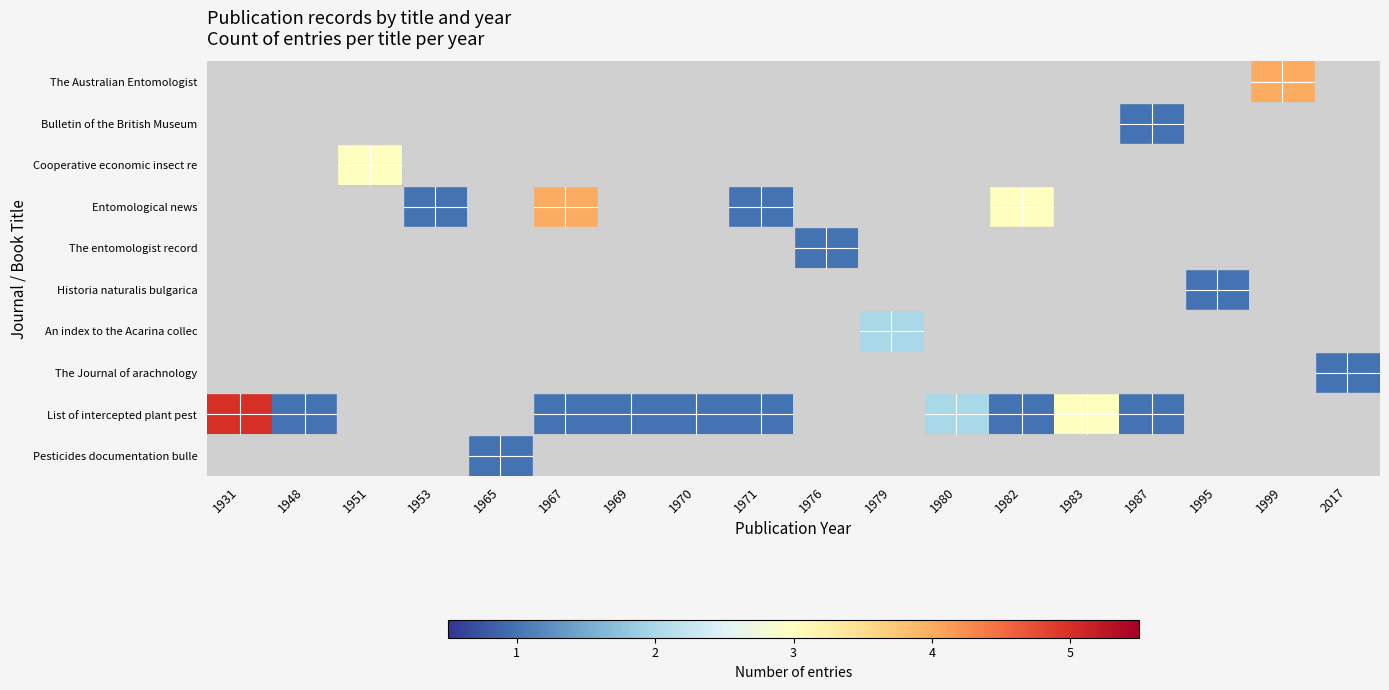

Reading left to right, list all the values displayed in this chart.

The Australian Entomologist: 1931=0	1948=0	1951=0	1953=0	1965=0	1967=0	1969=0	1970=0	1971=0	1976=0	1979=0	1980=0	1982=0	1983=0	1987=0	1995=0	1999=4	2017=0
Bulletin of the British Museum: 1931=0	1948=0	1951=0	1953=0	1965=0	1967=0	1969=0	1970=0	1971=0	1976=0	1979=0	1980=0	1982=0	1983=0	1987=1	1995=0	1999=0	2017=0
Cooperative economic insect re: 1931=0	1948=0	1951=3	1953=0	1965=0	1967=0	1969=0	1970=0	1971=0	1976=0	1979=0	1980=0	1982=0	1983=0	1987=0	1995=0	1999=0	2017=0
Entomological news: 1931=0	1948=0	1951=0	1953=1	1965=0	1967=4	1969=0	1970=0	1971=1	1976=0	1979=0	1980=0	1982=3	1983=0	1987=0	1995=0	1999=0	2017=0
The entomologist record: 1931=0	1948=0	1951=0	1953=0	1965=0	1967=0	1969=0	1970=0	1971=0	1976=1	1979=0	1980=0	1982=0	1983=0	1987=0	1995=0	1999=0	2017=0
Historia naturalis bulgarica: 1931=0	1948=0	1951=0	1953=0	1965=0	1967=0	1969=0	1970=0	1971=0	1976=0	1979=0	1980=0	1982=0	1983=0	1987=0	1995=1	1999=0	2017=0
An index to the Acarina collec: 1931=0	1948=0	1951=0	1953=0	1965=0	1967=0	1969=0	1970=0	1971=0	1976=0	1979=2	1980=0	1982=0	1983=0	1987=0	1995=0	1999=0	2017=0
The Journal of arachnology: 1931=0	1948=0	1951=0	1953=0	1965=0	1967=0	1969=0	1970=0	1971=0	1976=0	1979=0	1980=0	1982=0	1983=0	1987=0	1995=0	1999=0	2017=1
List of intercepted plant pest: 1931=5	1948=1	1951=0	1953=0	1965=0	1967=1	1969=1	1970=1	1971=1	1976=0	1979=0	1980=2	1982=1	1983=3	1987=1	1995=0	1999=0	2017=0
Pesticides documentation bulle: 1931=0	1948=0	1951=0	1953=0	1965=1	1967=0	1969=0	1970=0	1971=0	1976=0	1979=0	1980=0	1982=0	1983=0	1987=0	1995=0	1999=0	2017=0